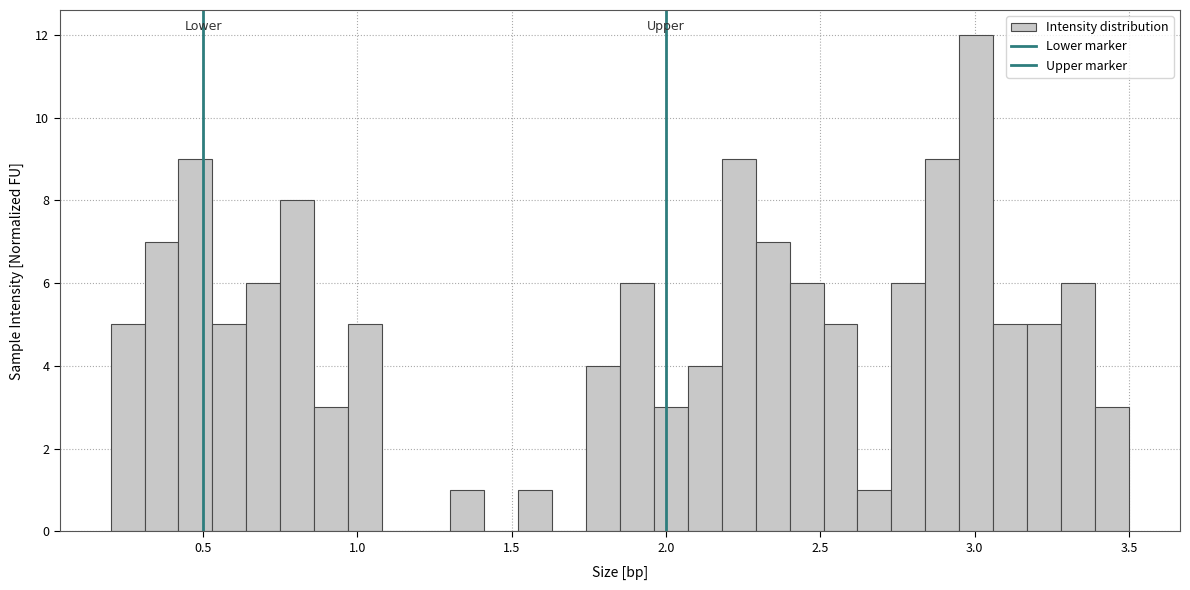

Around what value on the x-axis is the tallest bar? Give the approximate position of its centre, as read against the axis.

3.00